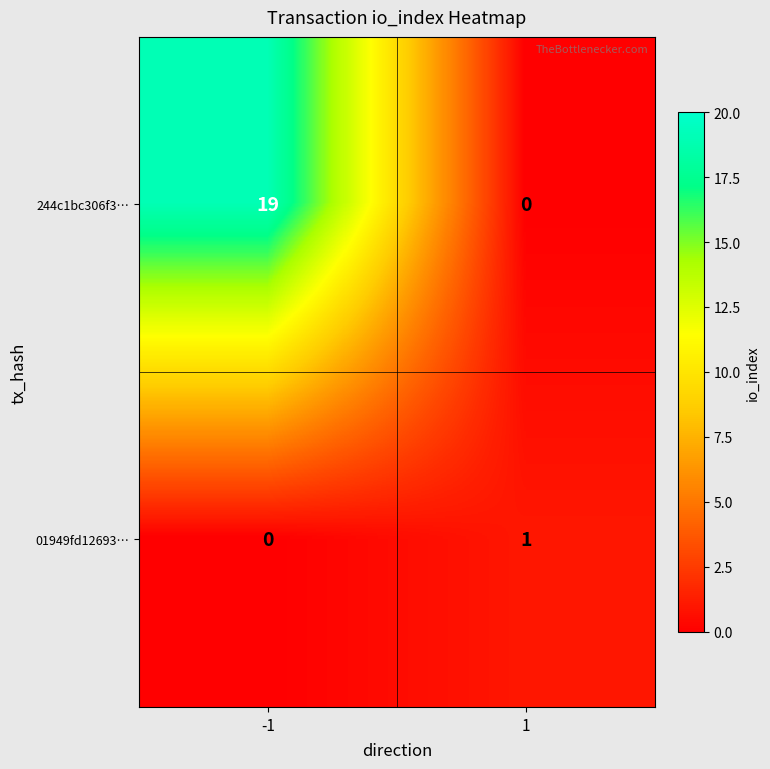

How many positive values does the 244c1bc306f3… series have?

1